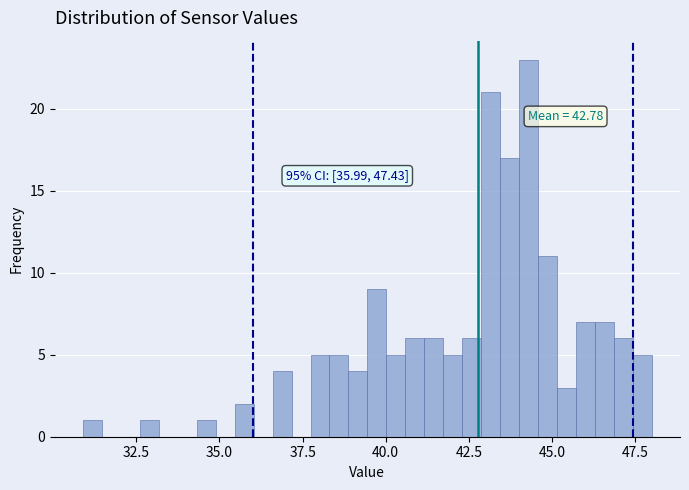

Around what value on the x-axis is the tallest bar? Give the approximate position of its centre, as read against the axis.

44.5